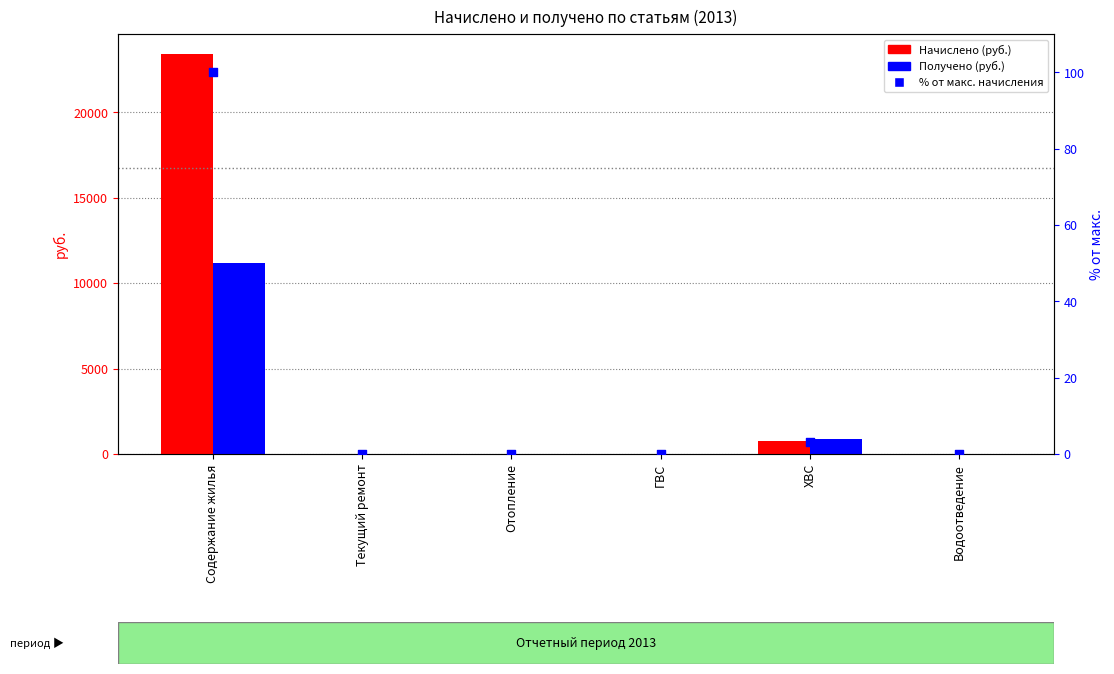

What are all the series names shown in the legend?

Начислено (руб.), Получено (руб.), % от макс. начисления